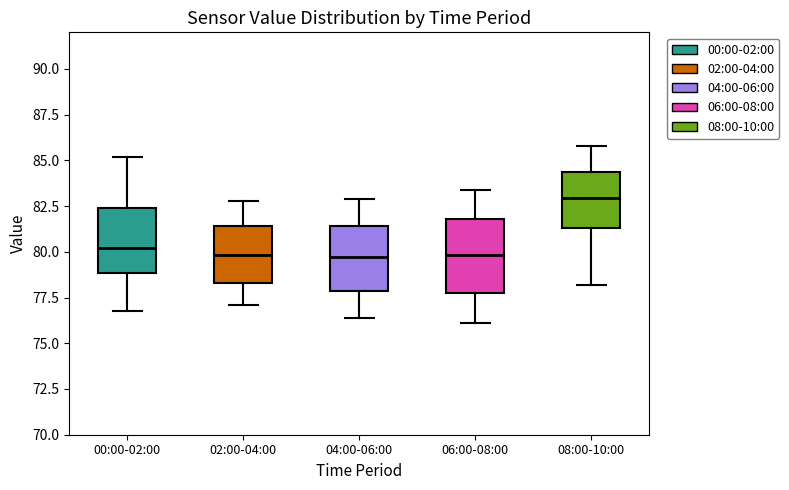

Reading left to right, transcribe this box plot: for each box, give where its median line is, the range the box spans, and where its two whiskers end, as read against the y-axis. The values are not printed on the chart, so give them approximately, as read against the axis.

00:00-02:00: median 80.0, box 79.0 to 82.5, whiskers 77.0 to 85.0
02:00-04:00: median 80.0, box 78.5 to 81.5, whiskers 77.0 to 83.0
04:00-06:00: median 79.5, box 78.0 to 81.5, whiskers 76.5 to 83.0
06:00-08:00: median 80.0, box 77.5 to 82.0, whiskers 76.0 to 83.5
08:00-10:00: median 83.0, box 81.5 to 84.5, whiskers 78.0 to 86.0